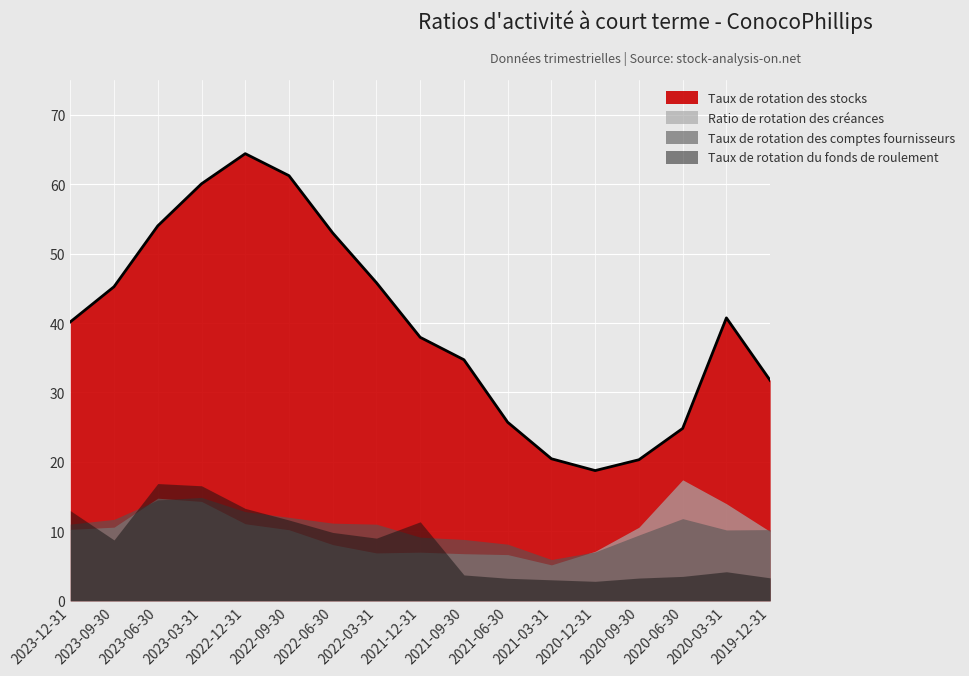

What is the label of the 16th point from the left?

2020-03-31